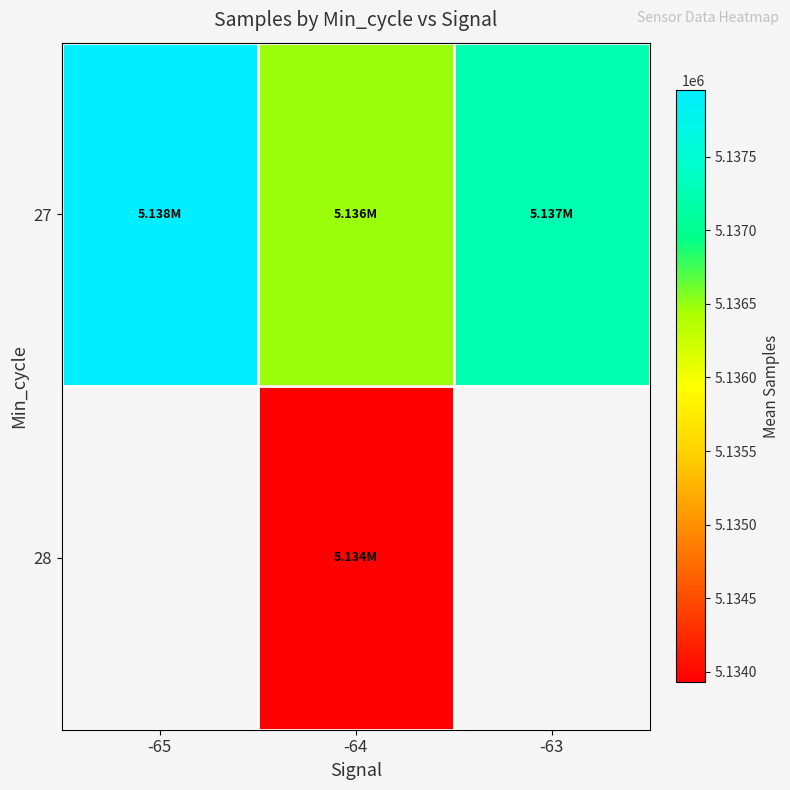

What is the total value across all series at -64?

10270418.7